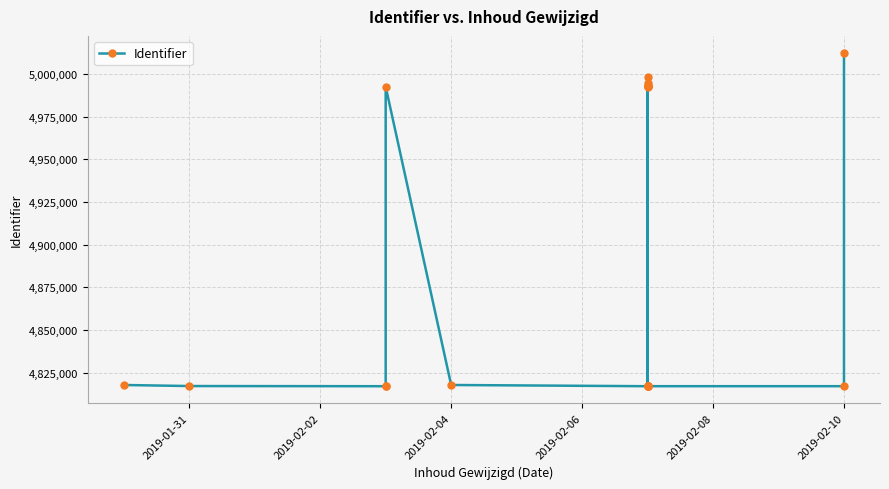

What is the difference between the maximum and minimum values?

195344